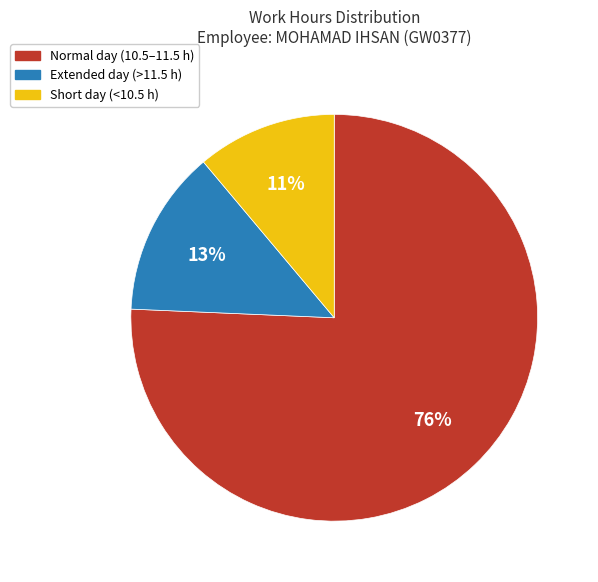

To the nearest percent, what is the average slice percentage?

33%